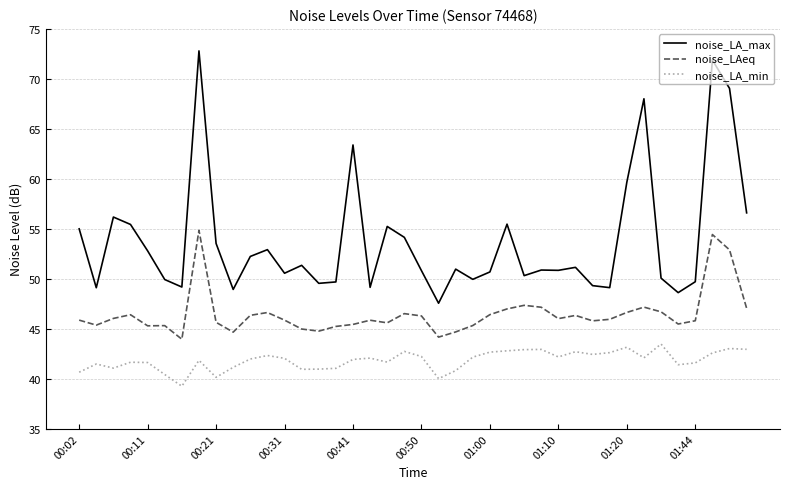

What is the smallest value displayed?

39.3